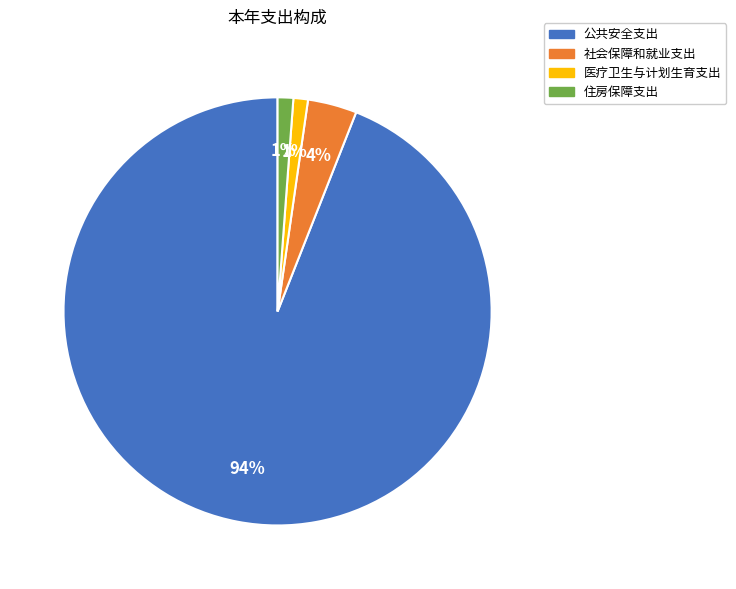

To the nearest percent, what percentage of the pie is 公共安全支出?

94%